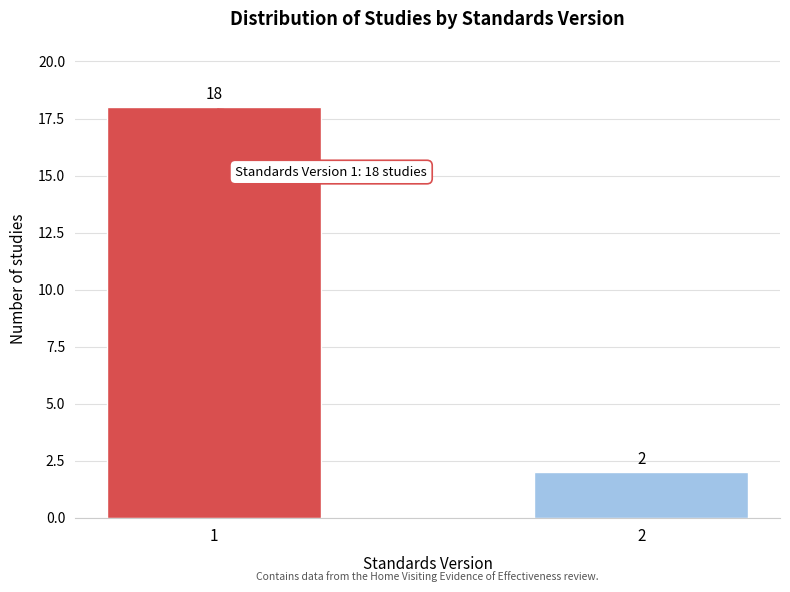

Reading left to right, transcribe all the data shown in this chart.

18	2